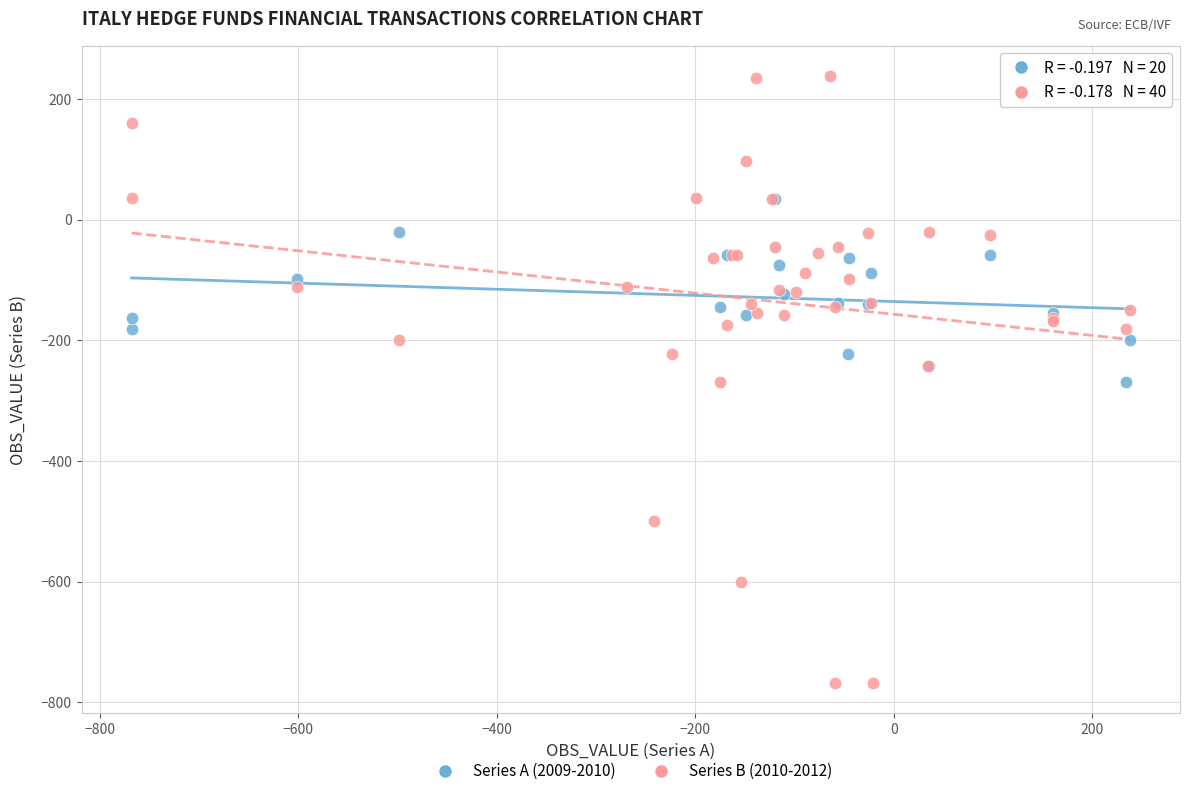

Which series contains the lowest Y value?

Series B (2010-2012)